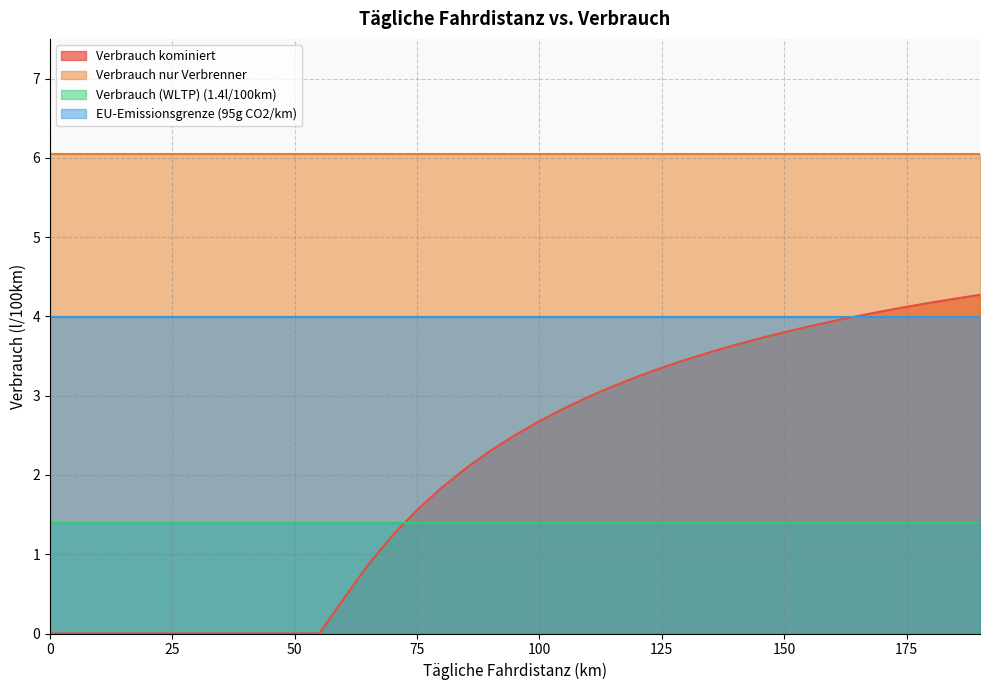

The EU-Emissionsgrenze (95g CO2/km) series shows 4.0 at 35. True or false?

True